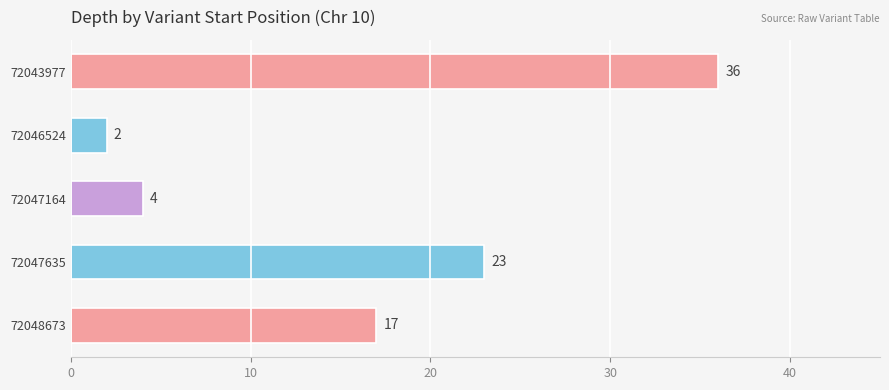

Between 72047635 and 72046524, which is larger?

72047635